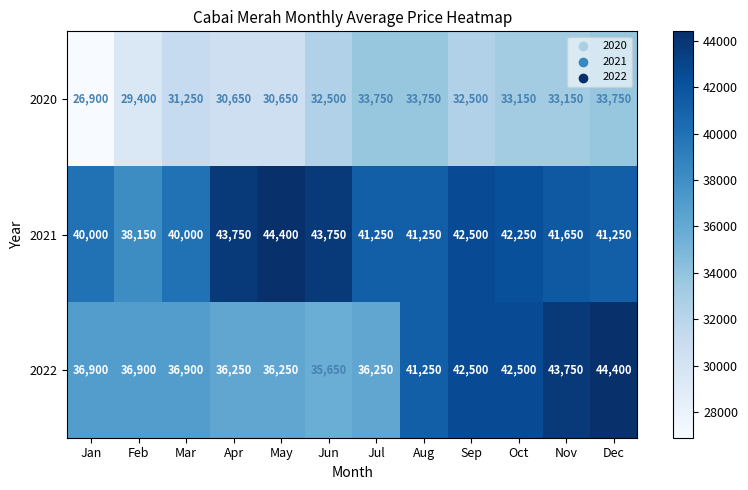

Is it true that 2021 equals 38150 at Feb?

True